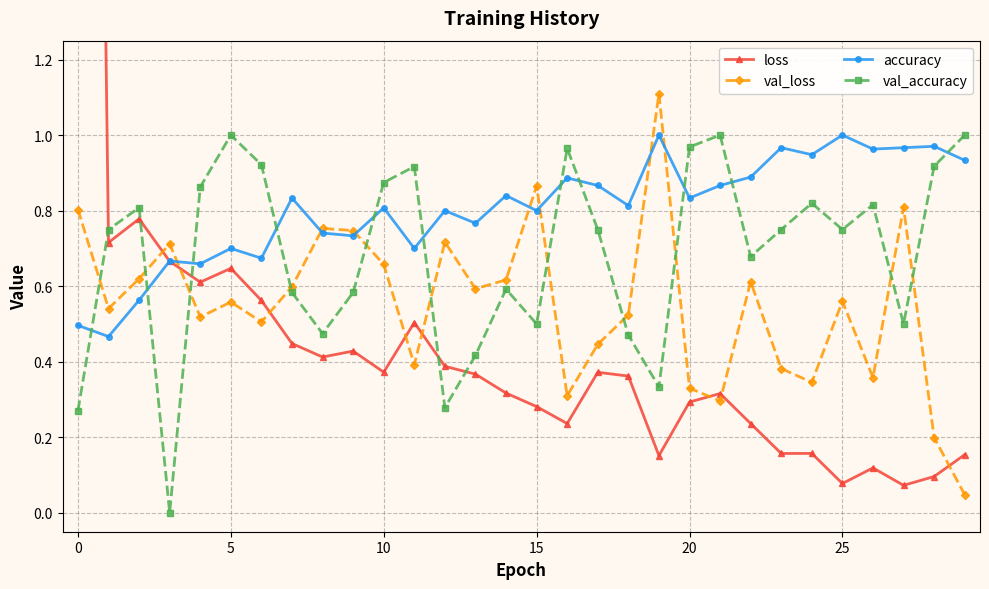

In val_loss, how many points are lower than both neighbors (excluding endpoints)?

9